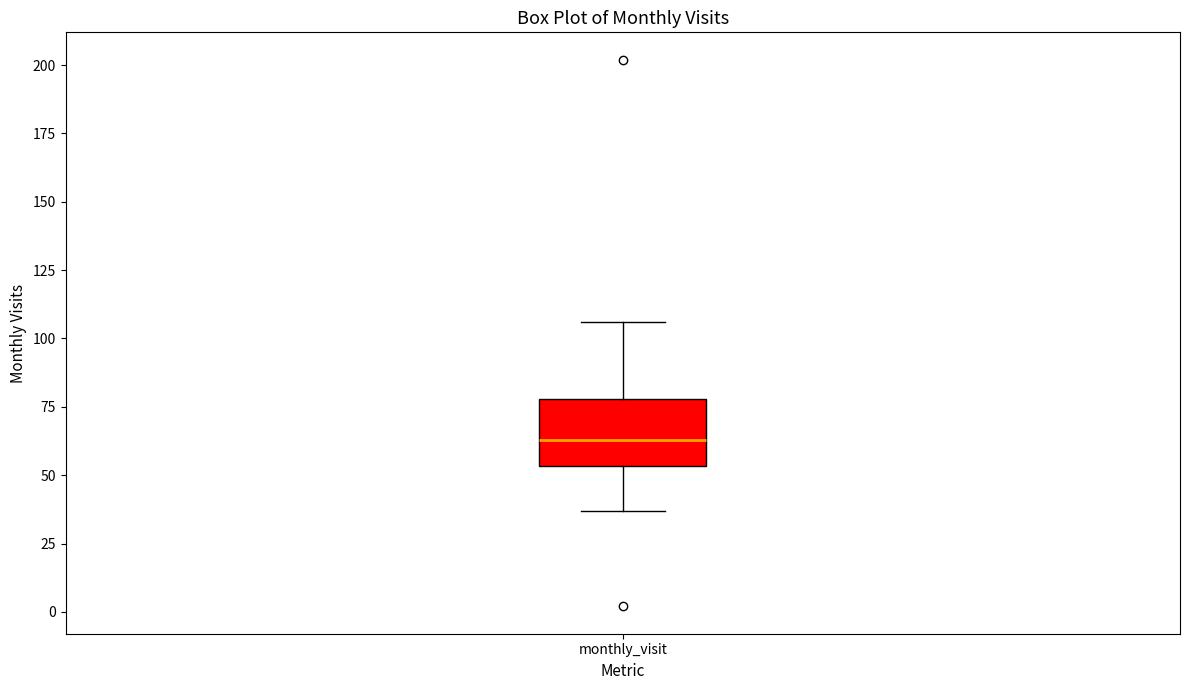

Transcribe this box plot: give where the median line is, the range the box spans, and where the two whiskers end, as read against the y-axis. The values are not printed on the chart, so give them approximately, as read against the axis.

median 65, box 55 to 80, whiskers 35 to 105